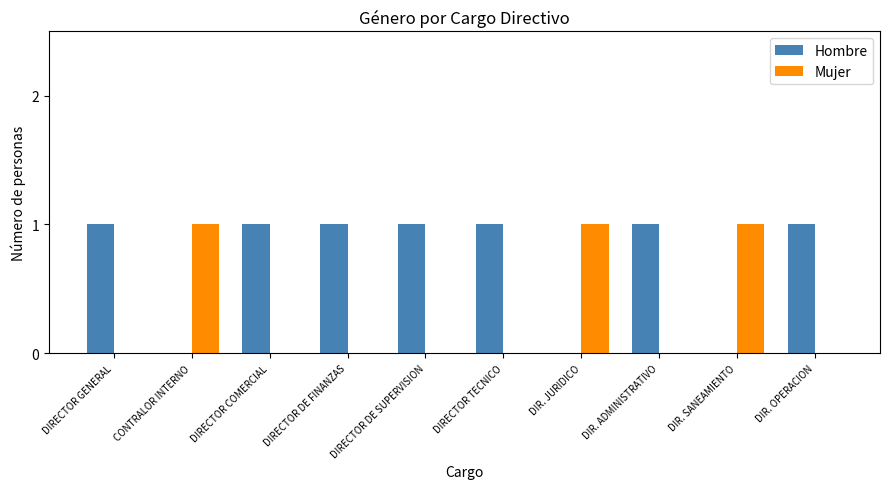

What is the spread (max minus min) of values at DIRECTOR COMERCIAL?

1